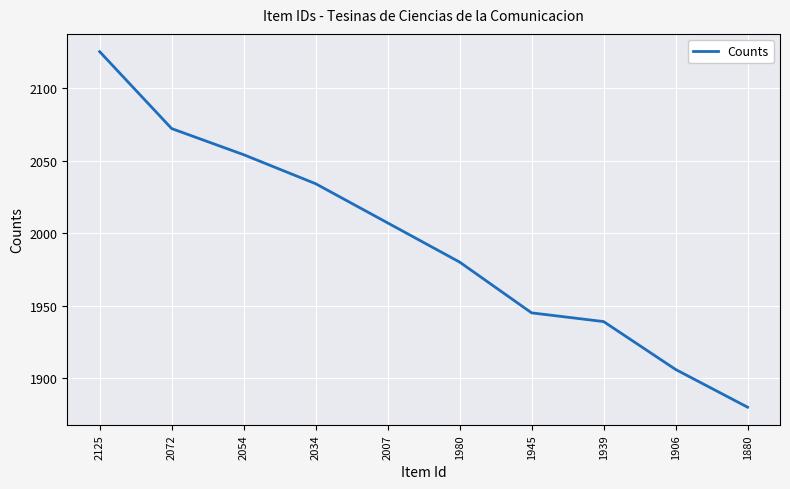

True or false: the data shows 906 at 1880.

False